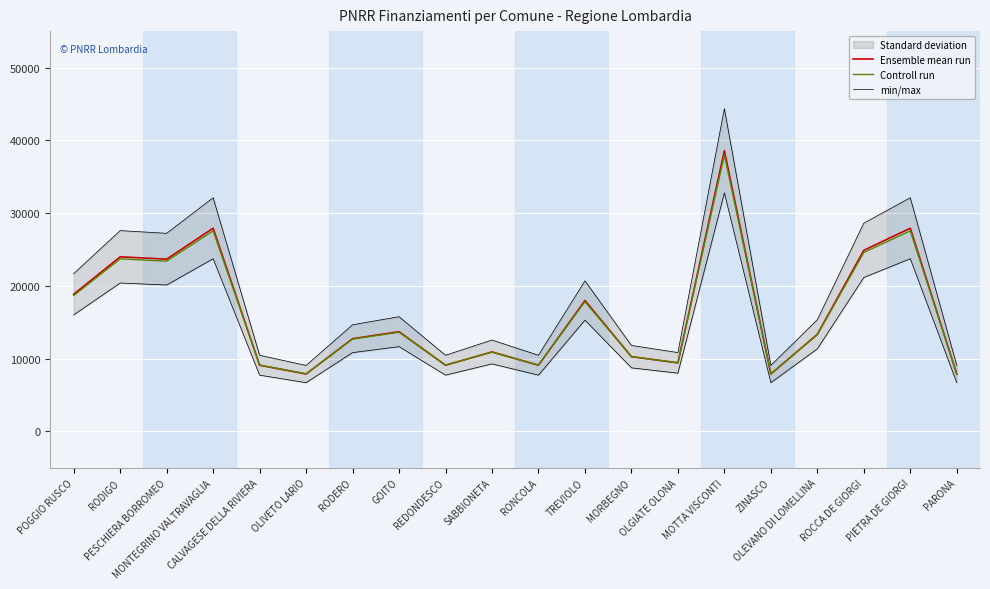

Reading left to right, extract all data points from this chart.

Ensemble mean run: POGGIO RUSCO=18854.0	RODIGO=23996.0	PESCHIERA BORROMEO=23673.0	MONTEGRINO VALTRAVAGLIA=27922.0	CALVAGESE DELLA RIVIERA=9105.0	OLIVETO LARIO=7891.0	RODERO=12747.0	GOITO=13712.0	REDONDESCO=9105.0	SABBIONETA=10926.0	RONCOLA=9105.0	TREVIOLO=17997.0	MORBEGNO=10284.0	OLGIATE OLONA=9427.0	MOTTA VISCONTI=38565.0	ZINASCO=7891.0	OLEVANO DI LOMELLINA=13354.0	ROCCA DE GIORGI=24887.0	PIETRA DE GIORGI=27922.0	PARONA=7891.0
Controll run: POGGIO RUSCO=18676.9	RODIGO=23716.1	PESCHIERA BORROMEO=23399.5	MONTEGRINO VALTRAVAGLIA=27563.6	CALVAGESE DELLA RIVIERA=9122.9	OLIVETO LARIO=7933.2	RODERO=12692.1	GOITO=13637.8	REDONDESCO=9122.9	SABBIONETA=10907.5	RONCOLA=9122.9	TREVIOLO=17837.1	MORBEGNO=10278.3	OLGIATE OLONA=9438.5	MOTTA VISCONTI=37993.7	ZINASCO=7933.2	OLEVANO DI LOMELLINA=13286.9	ROCCA DE GIORGI=24589.3	PIETRA DE GIORGI=27563.6	PARONA=7933.2
min/max: POGGIO RUSCO=21682.1	RODIGO=27595.4	PESCHIERA BORROMEO=27224.0	MONTEGRINO VALTRAVAGLIA=32110.3	CALVAGESE DELLA RIVIERA=10470.8	OLIVETO LARIO=9074.6	RODERO=14659.0	GOITO=15768.8	REDONDESCO=10470.8	SABBIONETA=12564.9	RONCOLA=10470.8	TREVIOLO=20696.5	MORBEGNO=11826.6	OLGIATE OLONA=10841.0	MOTTA VISCONTI=44349.8	ZINASCO=9074.6	OLEVANO DI LOMELLINA=15357.1	ROCCA DE GIORGI=28620.0	PIETRA DE GIORGI=32110.3	PARONA=9074.6